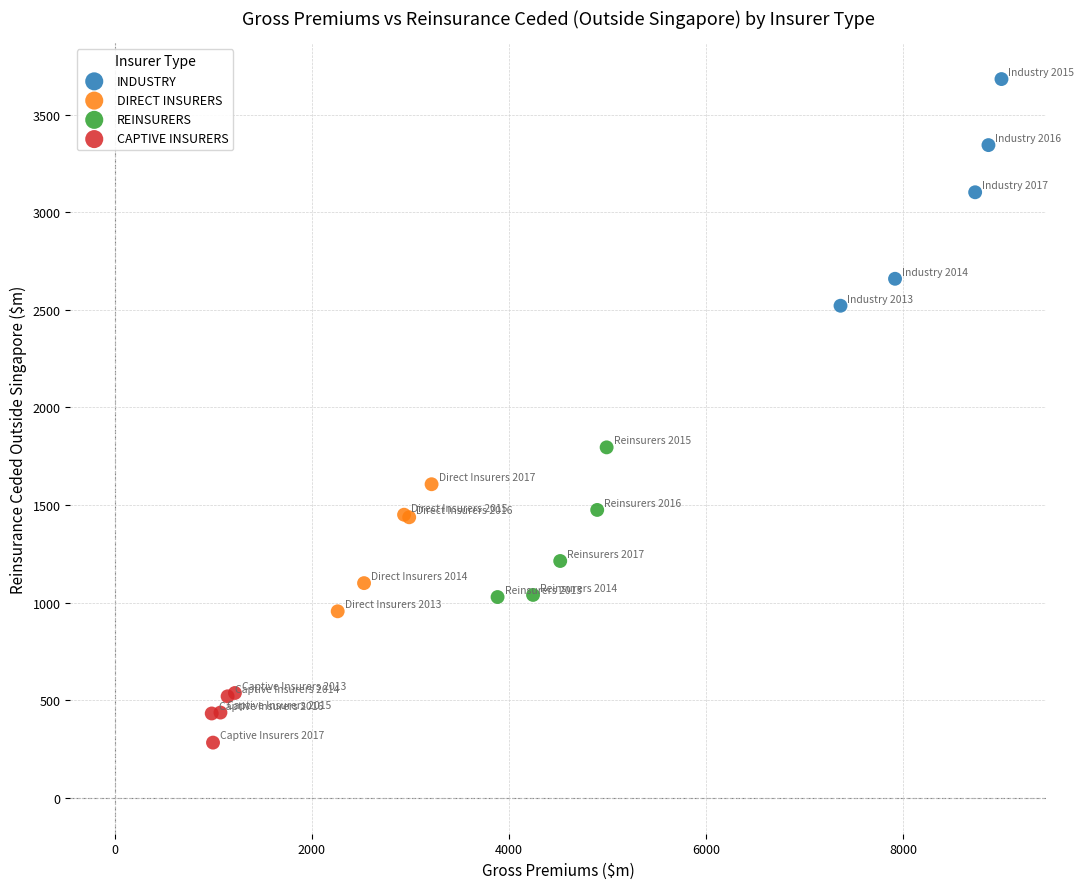

Which series reaches the maximum Y coordinate?

INDUSTRY